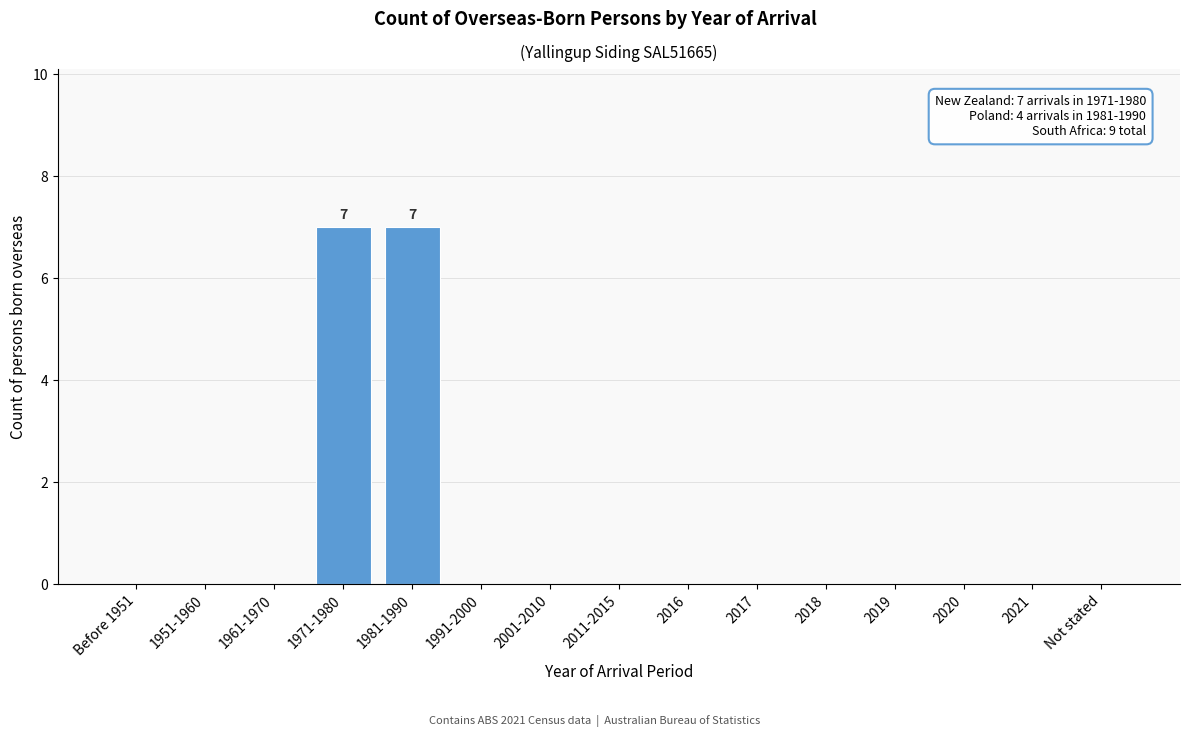

Reading left to right, transcribe all the data shown in this chart.

Before 1951=0	1951-1960=0	1961-1970=0	1971-1980=7	1981-1990=7	1991-2000=0	2001-2010=0	2011-2015=0	2016=0	2017=0	2018=0	2019=0	2020=0	2021=0	Not stated=0